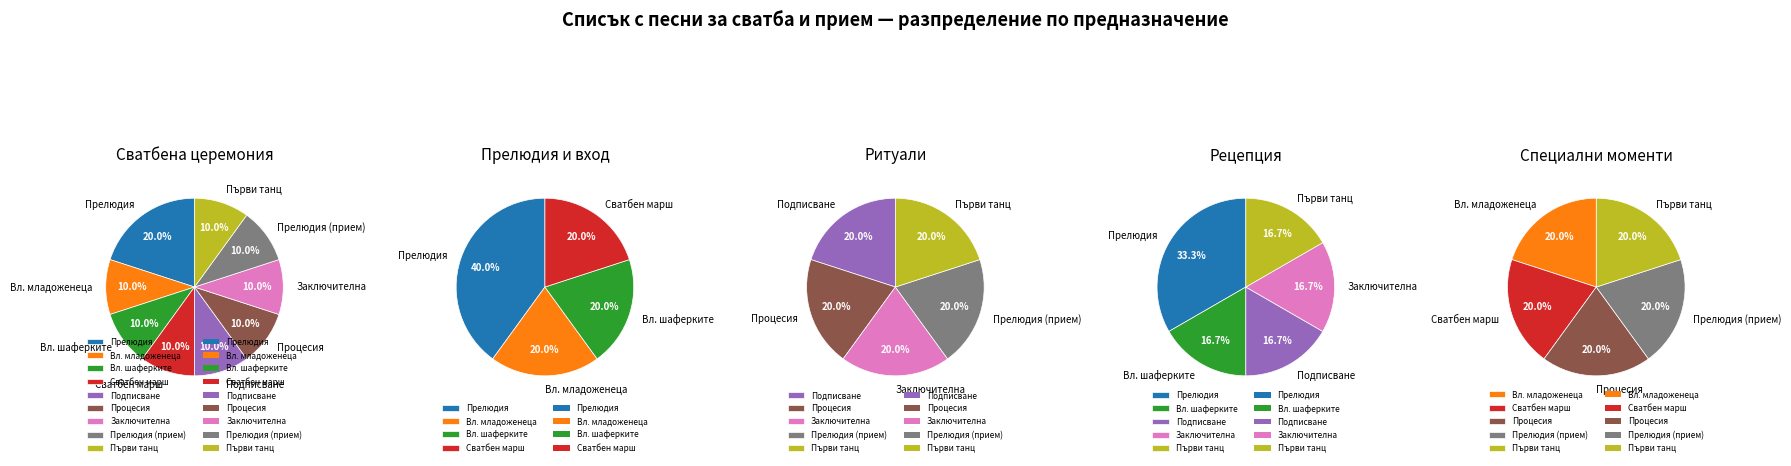

To the nearest percent, what percentage of the pie is Подписване в регистъра?

10%